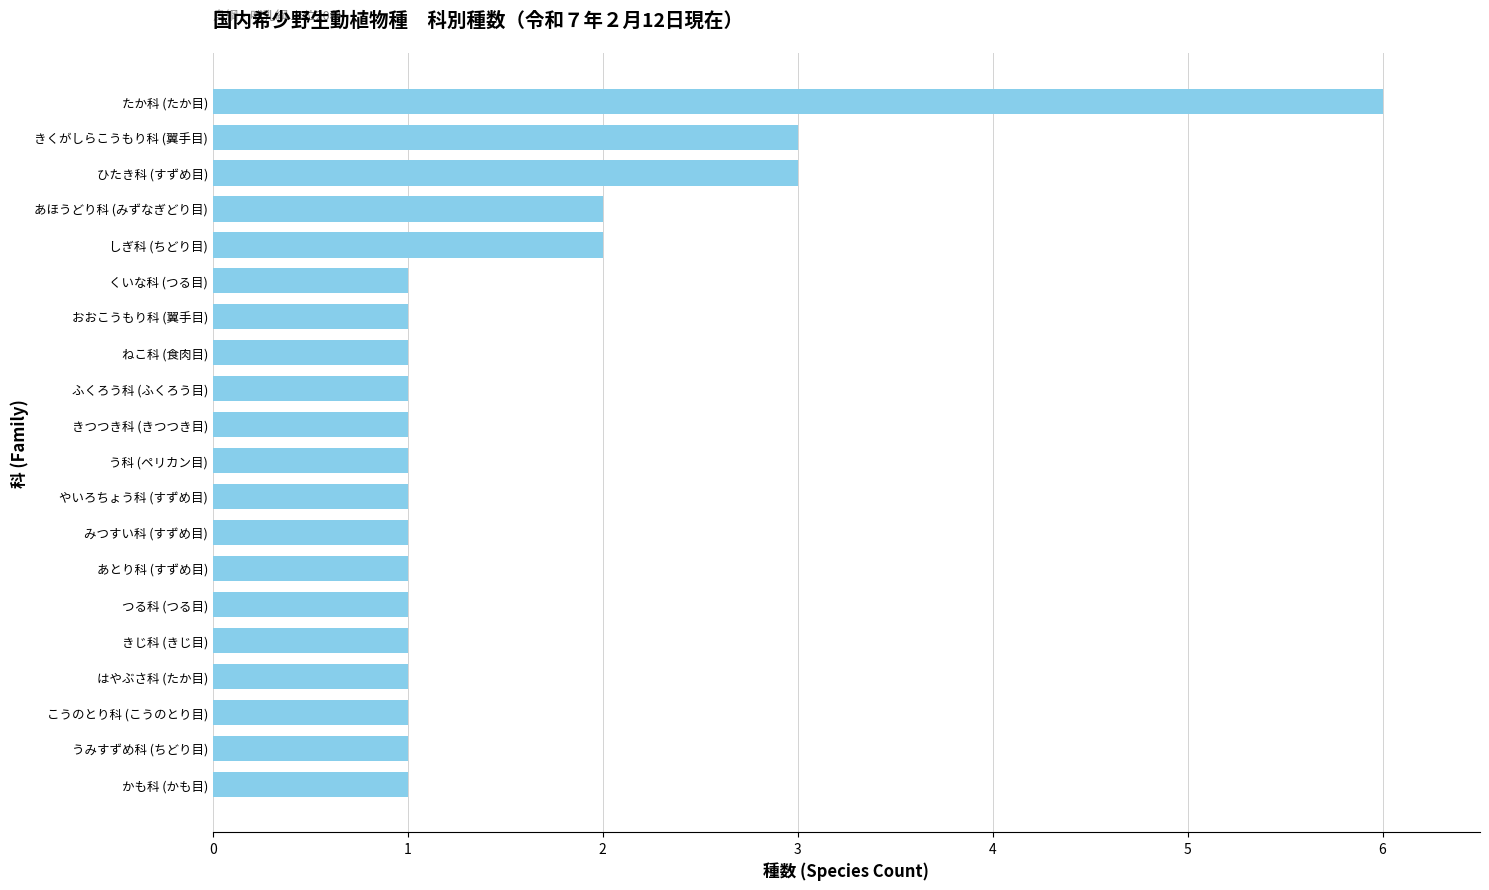

Reading bottom to top, what are all the values shown in this chart?

かも科 (かも目)=1	うみすずめ科 (ちどり目)=1	こうのとり科 (こうのとり目)=1	はやぶさ科 (たか目)=1	きじ科 (きじ目)=1	つる科 (つる目)=1	あとり科 (すずめ目)=1	みつすい科 (すずめ目)=1	やいろちょう科 (すずめ目)=1	う科 (ペリカン目)=1	きつつき科 (きつつき目)=1	ふくろう科 (ふくろう目)=1	ねこ科 (食肉目)=1	おおこうもり科 (翼手目)=1	くいな科 (つる目)=1	しぎ科 (ちどり目)=2	あほうどり科 (みずなぎどり目)=2	ひたき科 (すずめ目)=3	きくがしらこうもり科 (翼手目)=3	たか科 (たか目)=6